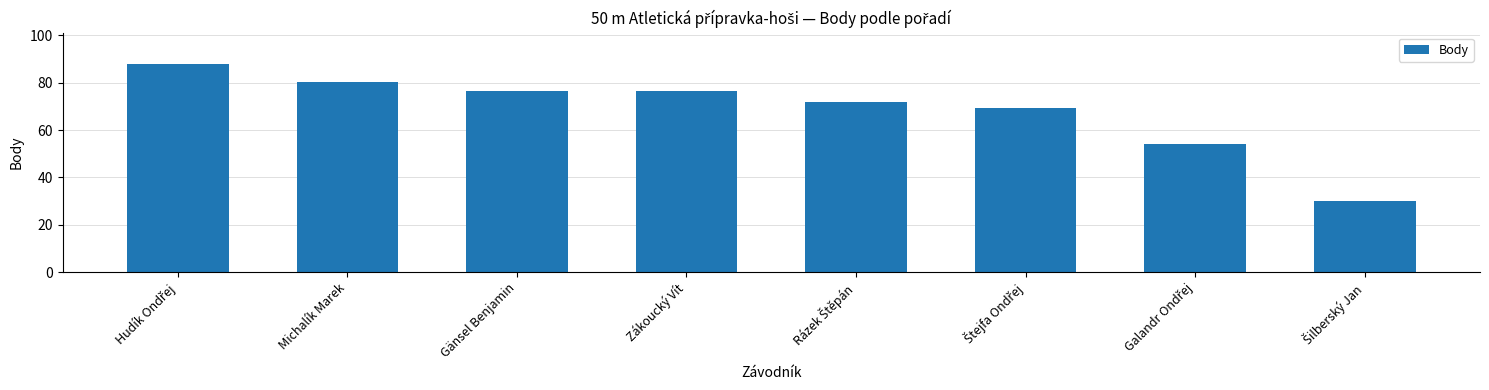

What value does the data have at Zákoucký Vít?

76.5